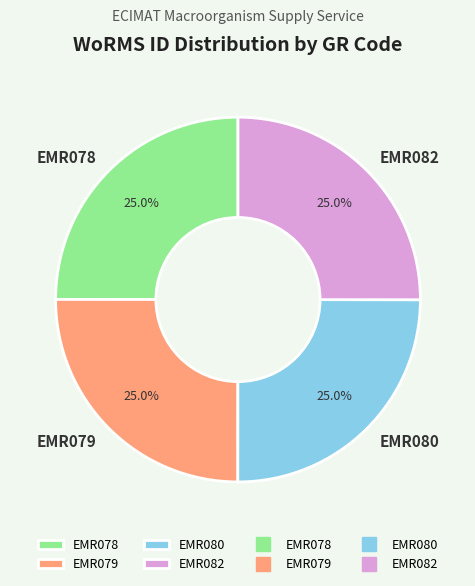

The EMR082 slice represents 40% of the pie. True or false?

False